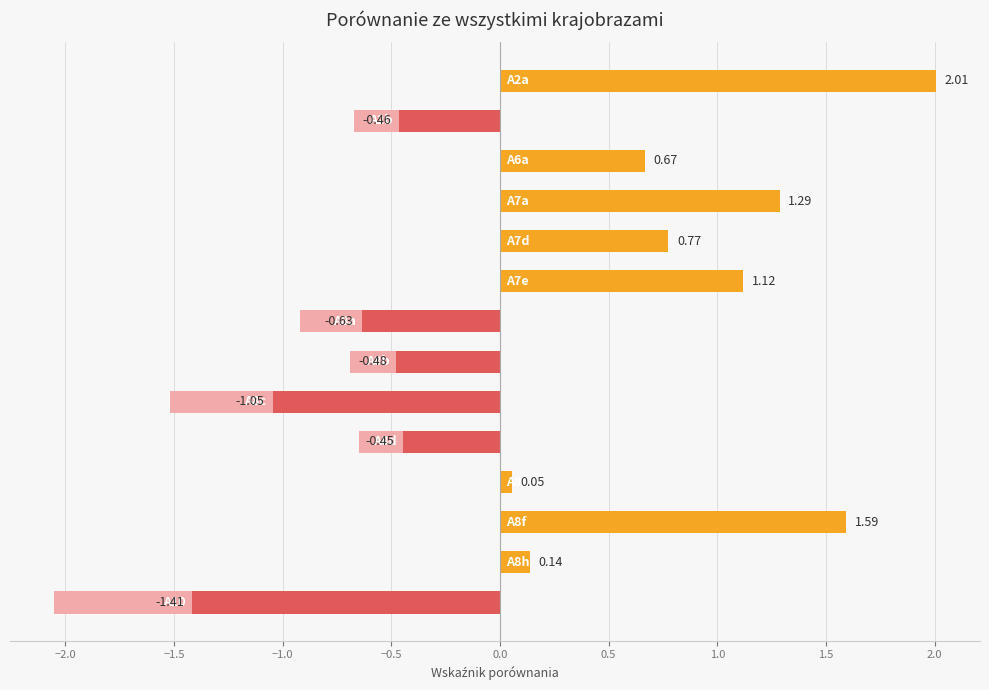

What is the difference between the maximum and minimum values?

3.4